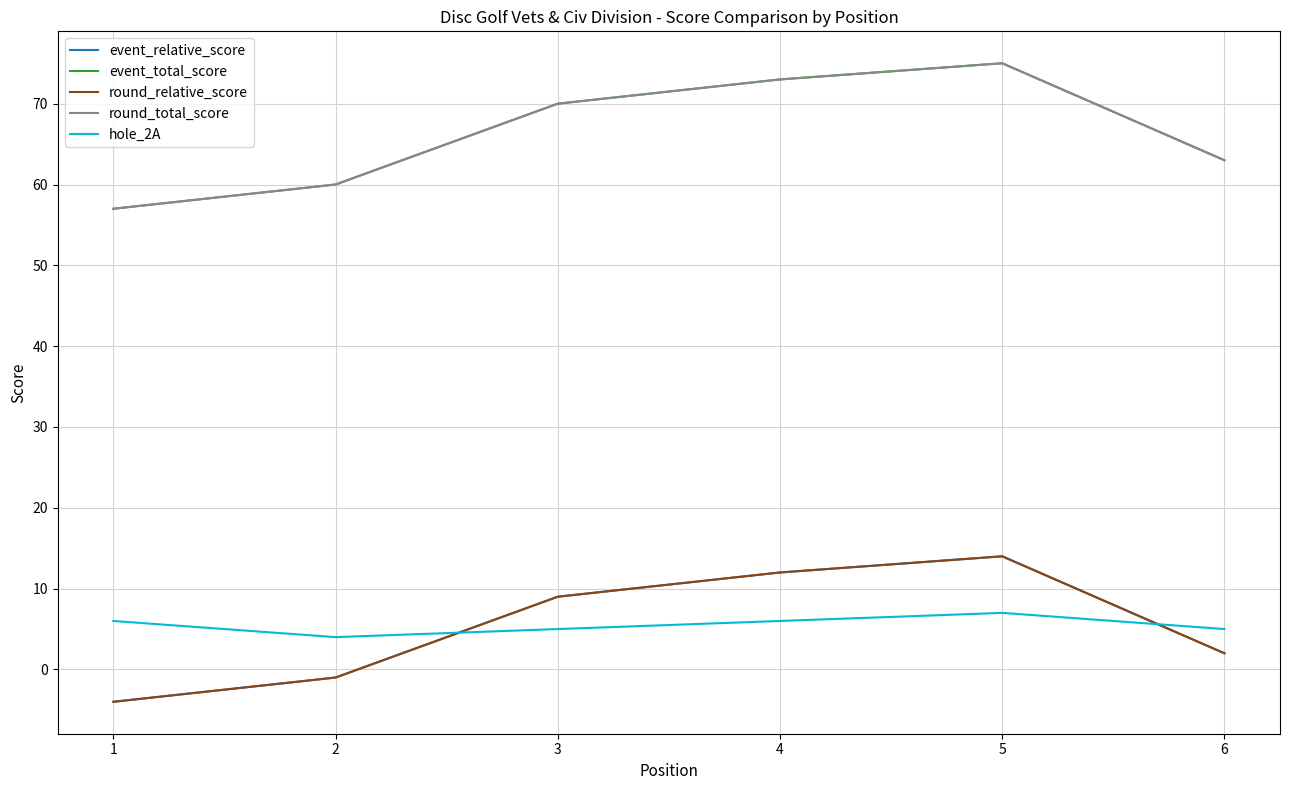

True or false: round_relative_score has a value of 2 at 6.

True